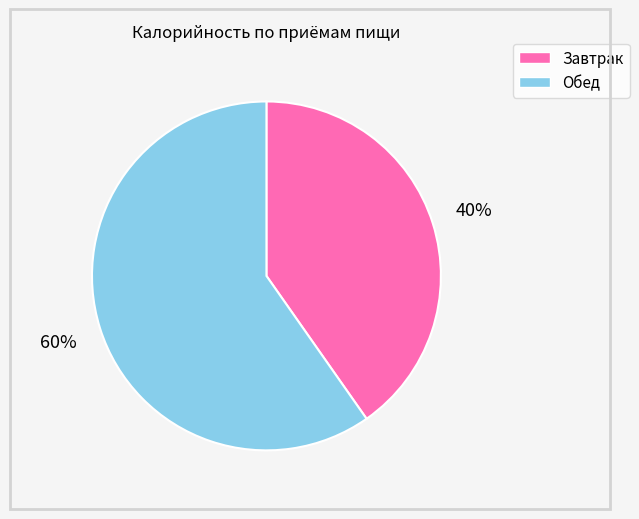

Between Завтрак and Обед, which is larger?

Обед